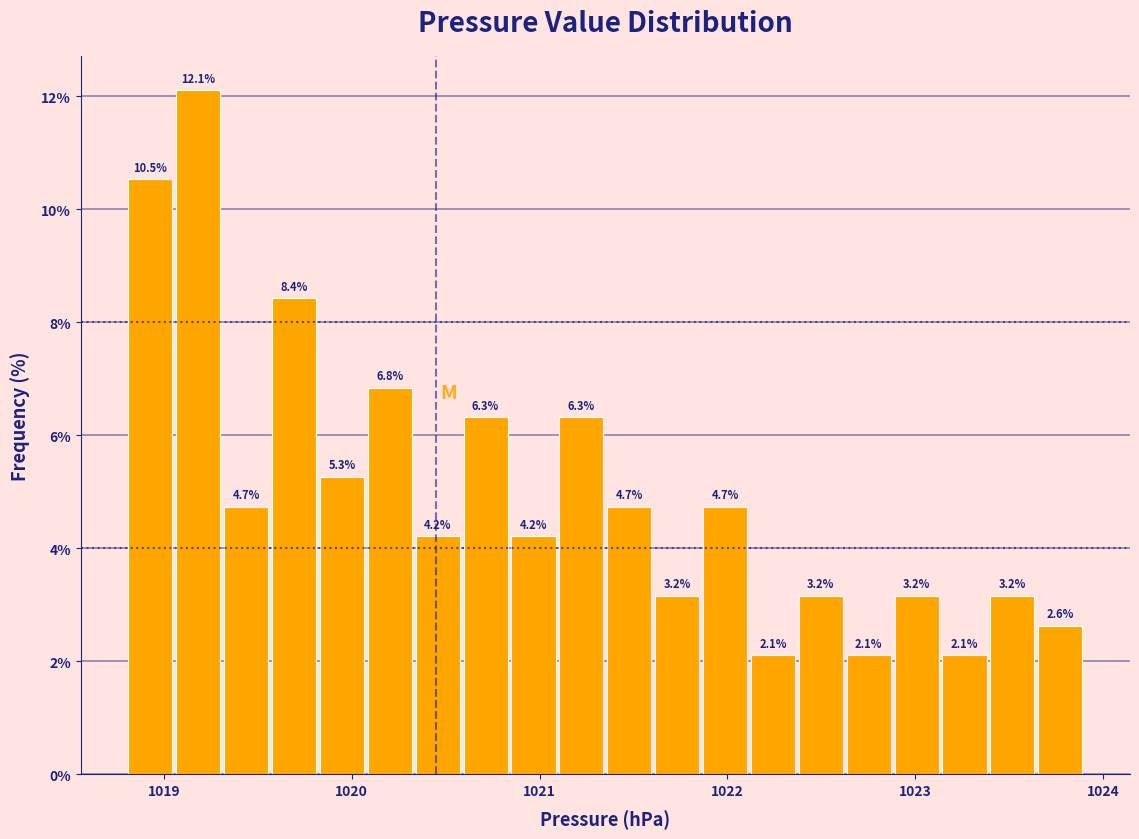

Read against the x-axis, roughly where is the centre of the tallest bar?

1019.2